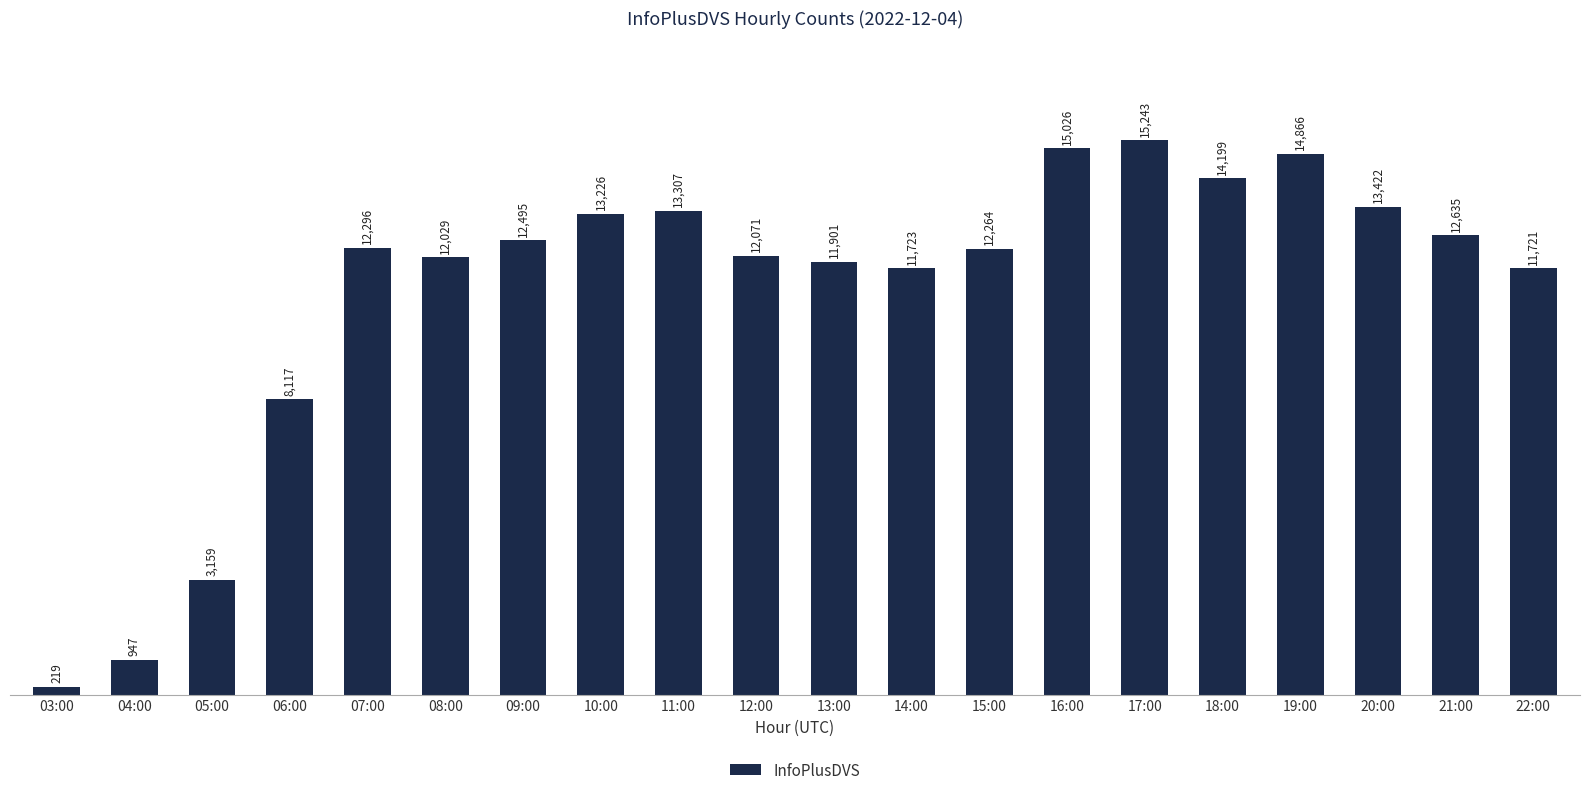

How many bars are there in total?

20